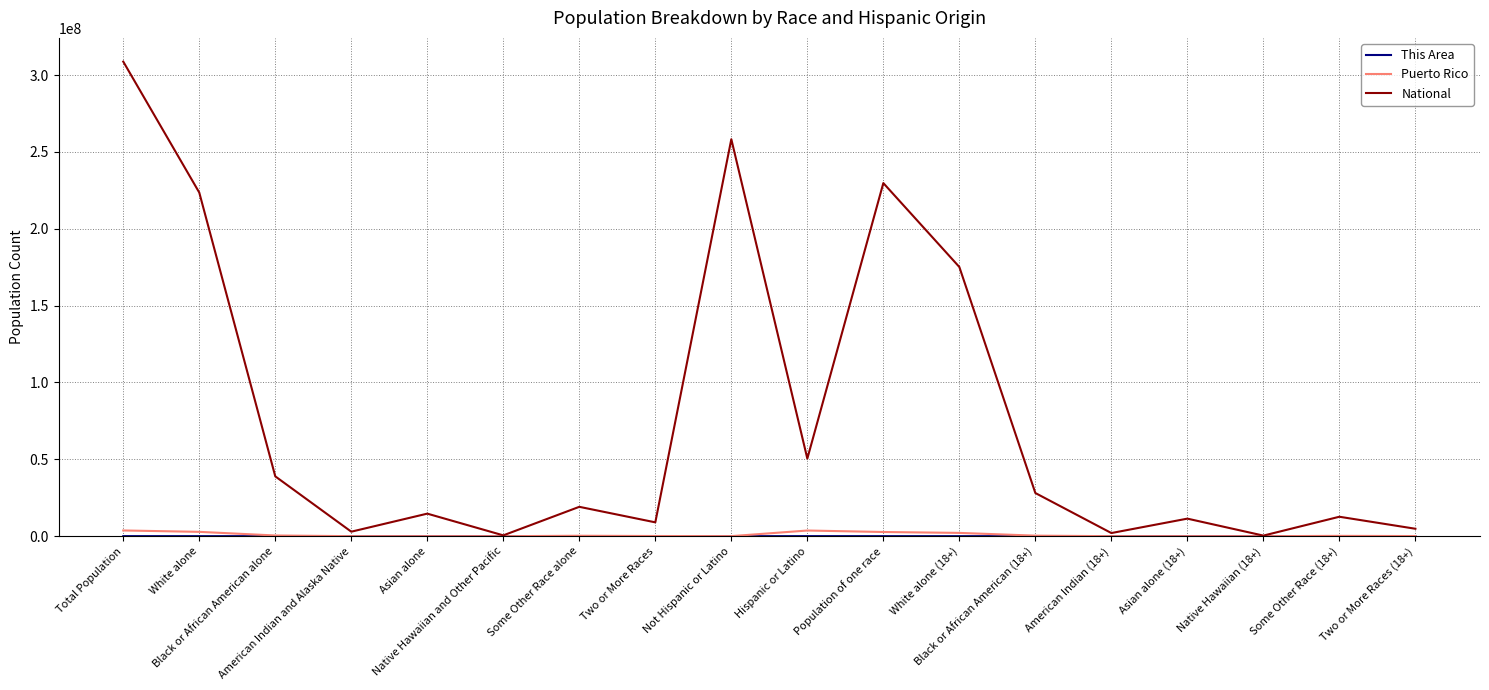

Which series has the widest spread of values?

National